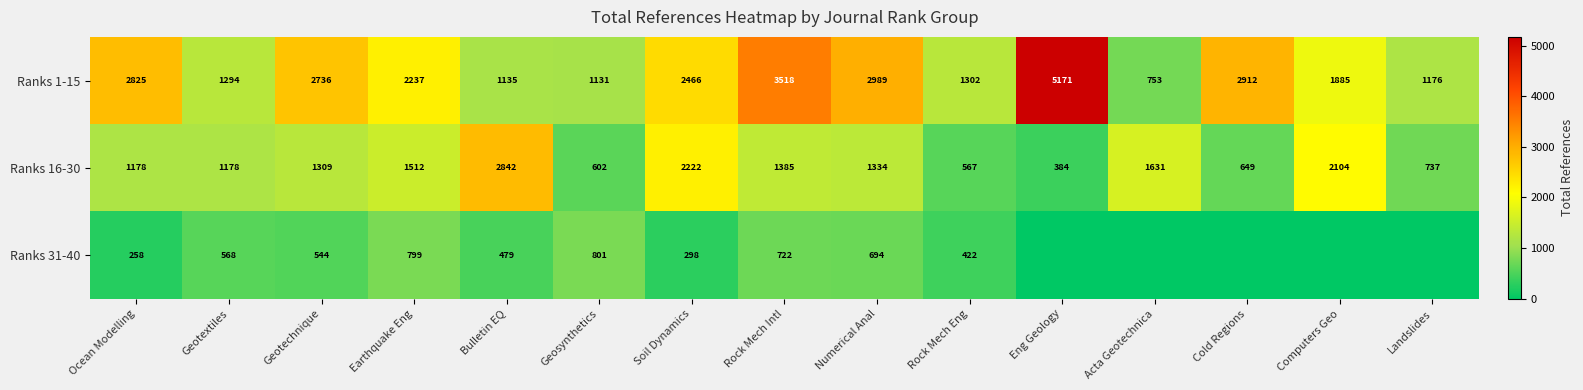

At Numerical Anal, list the series in order from smallest to largest.

Ranks 31-40, Ranks 16-30, Ranks 1-15